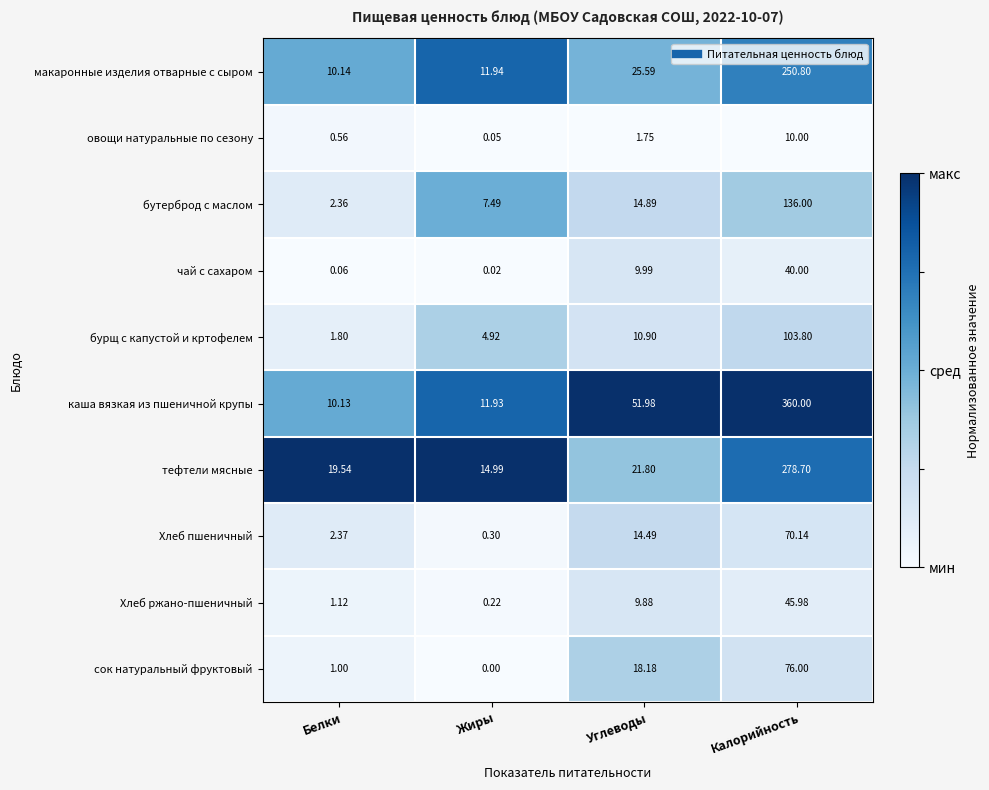

What is the difference between the highest and lowest values at Жиры?

15.0